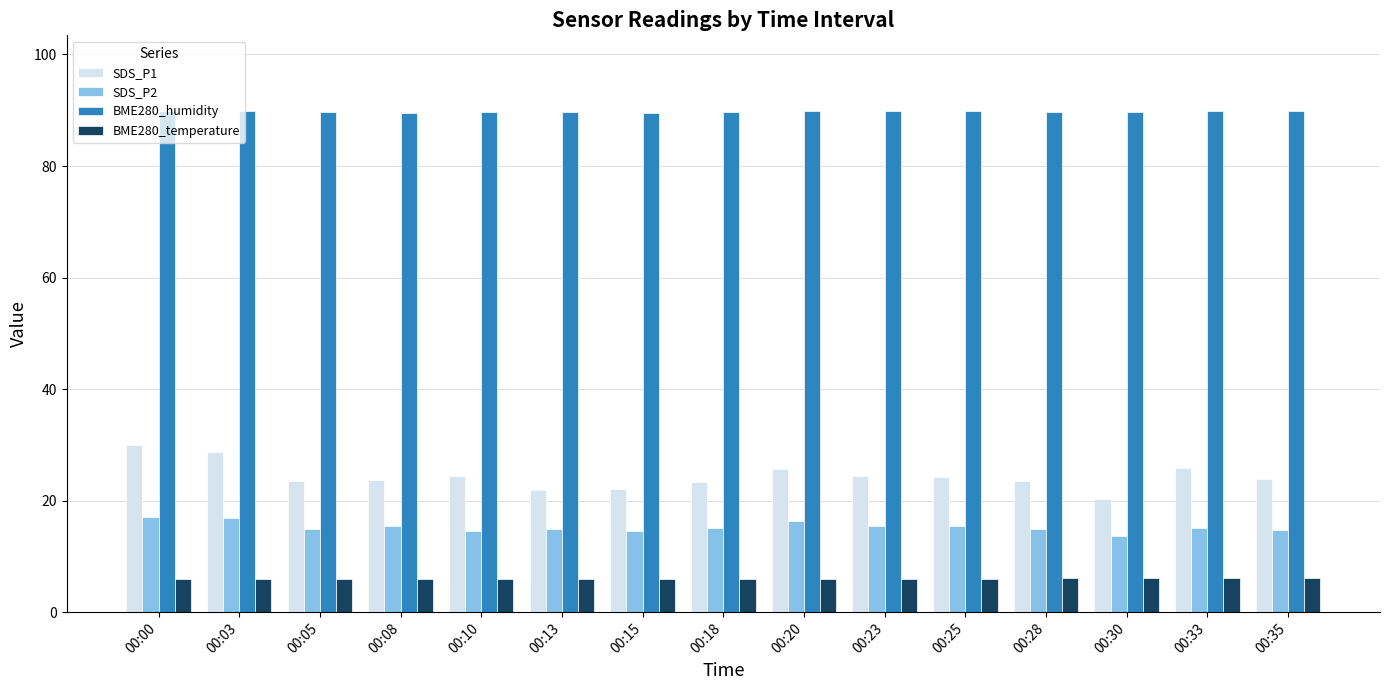

What is the total value across all series at 00:00?

142.8